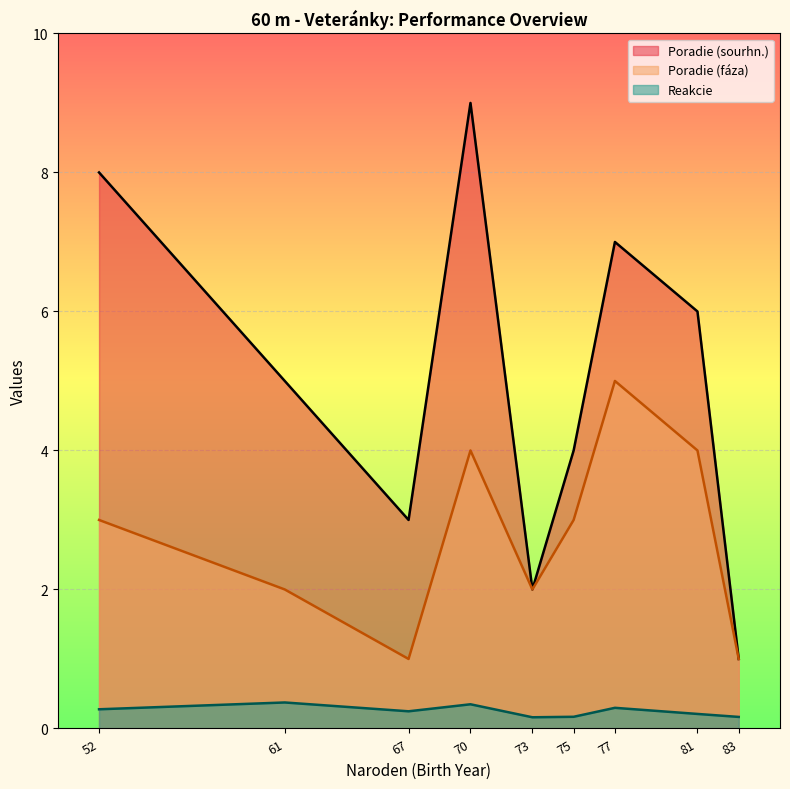

What value does the Reakcie series have at 52?

0.3